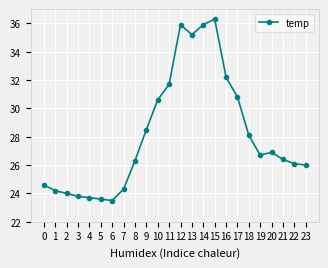

How many lines are shown in the chart?

1